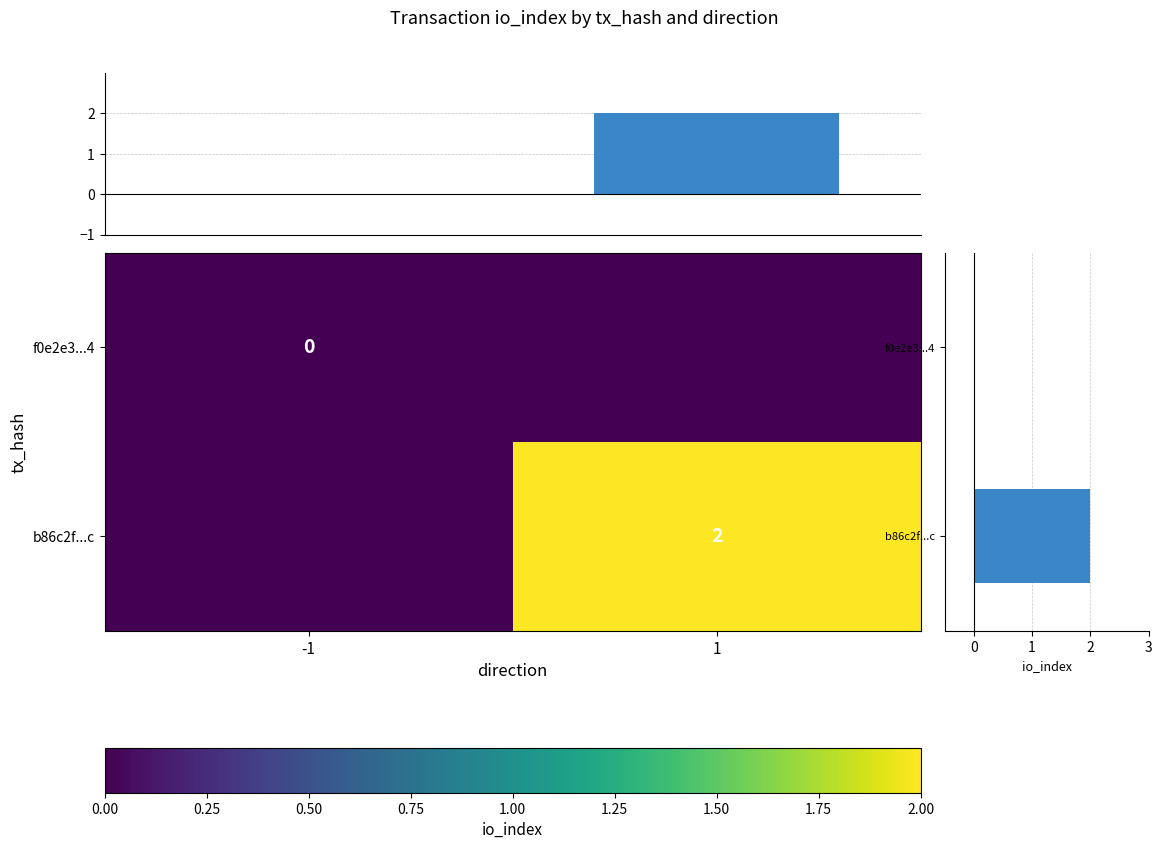

Count the number of data series in this chart.

4